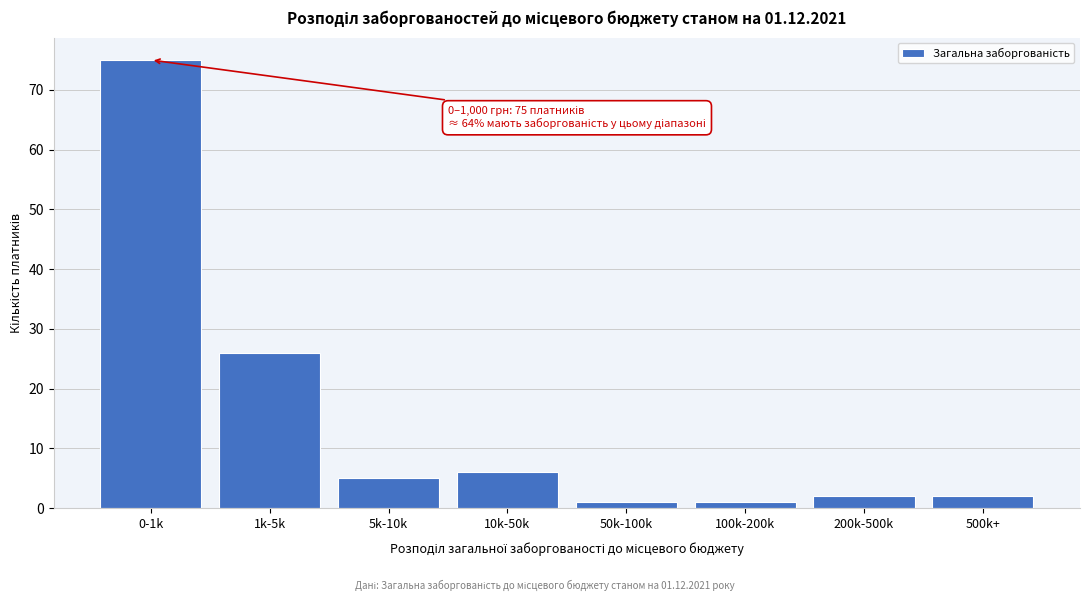

Reading left to right, transcribe all the data shown in this chart.

75	26	5	6	1	1	2	2